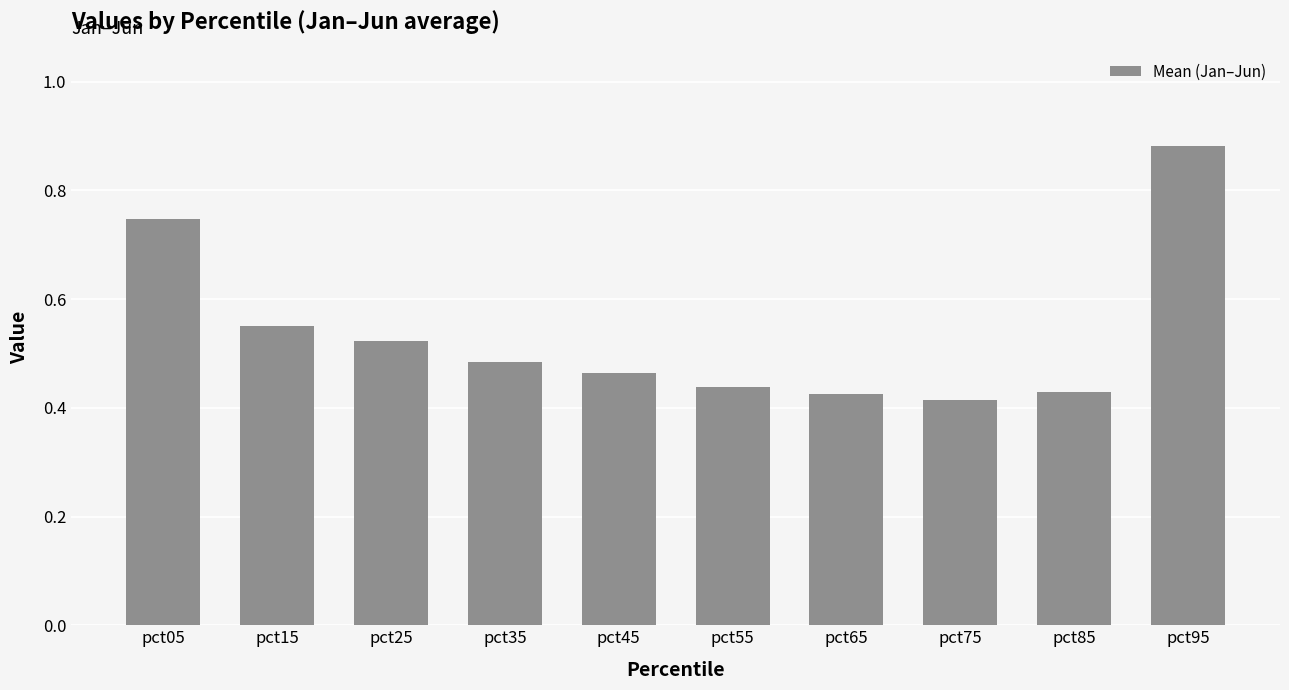

How many values are between 0 and 1?

10